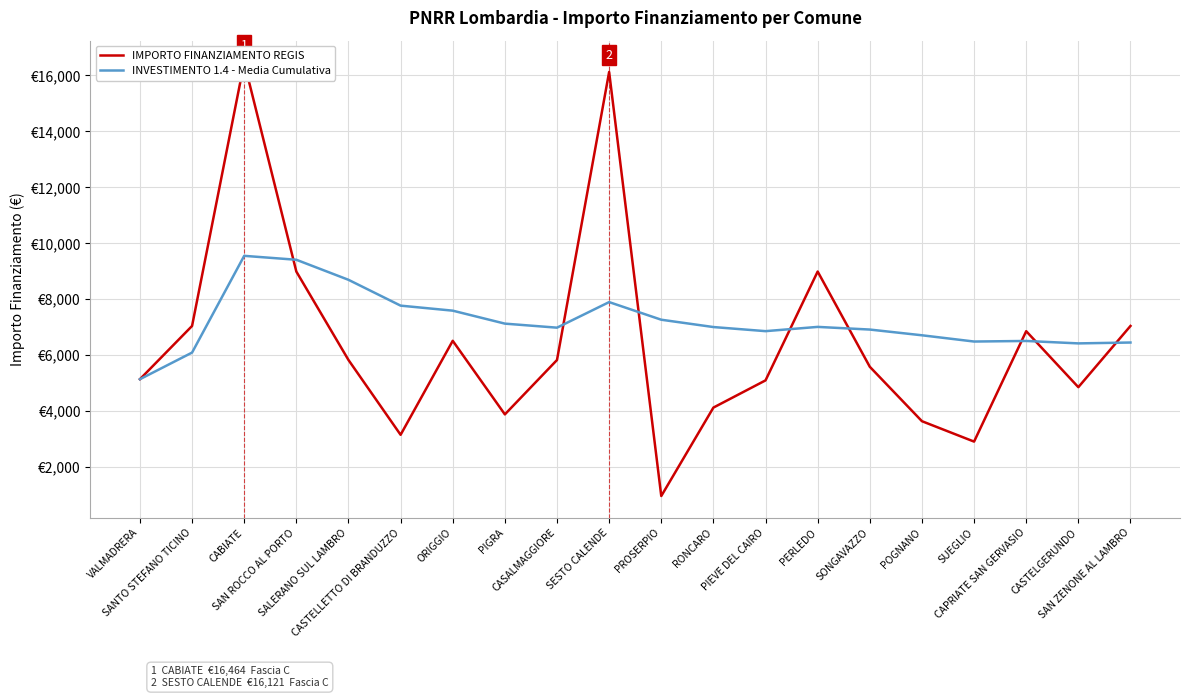

What is the label of the 17th point from the right?

SAN ROCCO AL PORTO